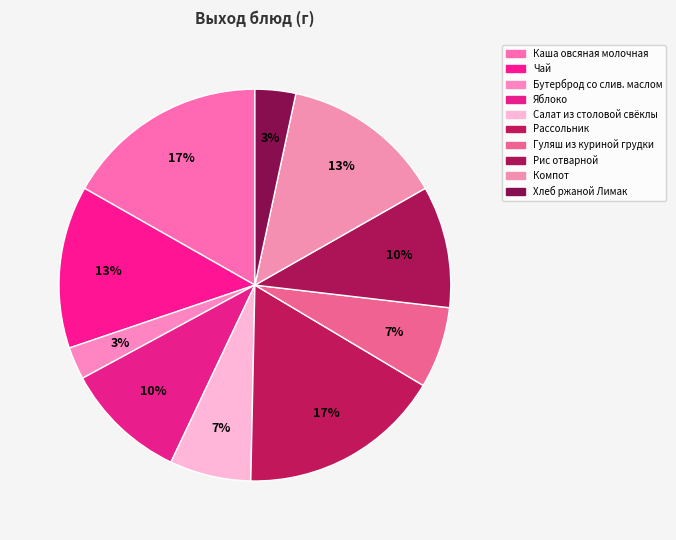

How many slices are in this pie chart?

10